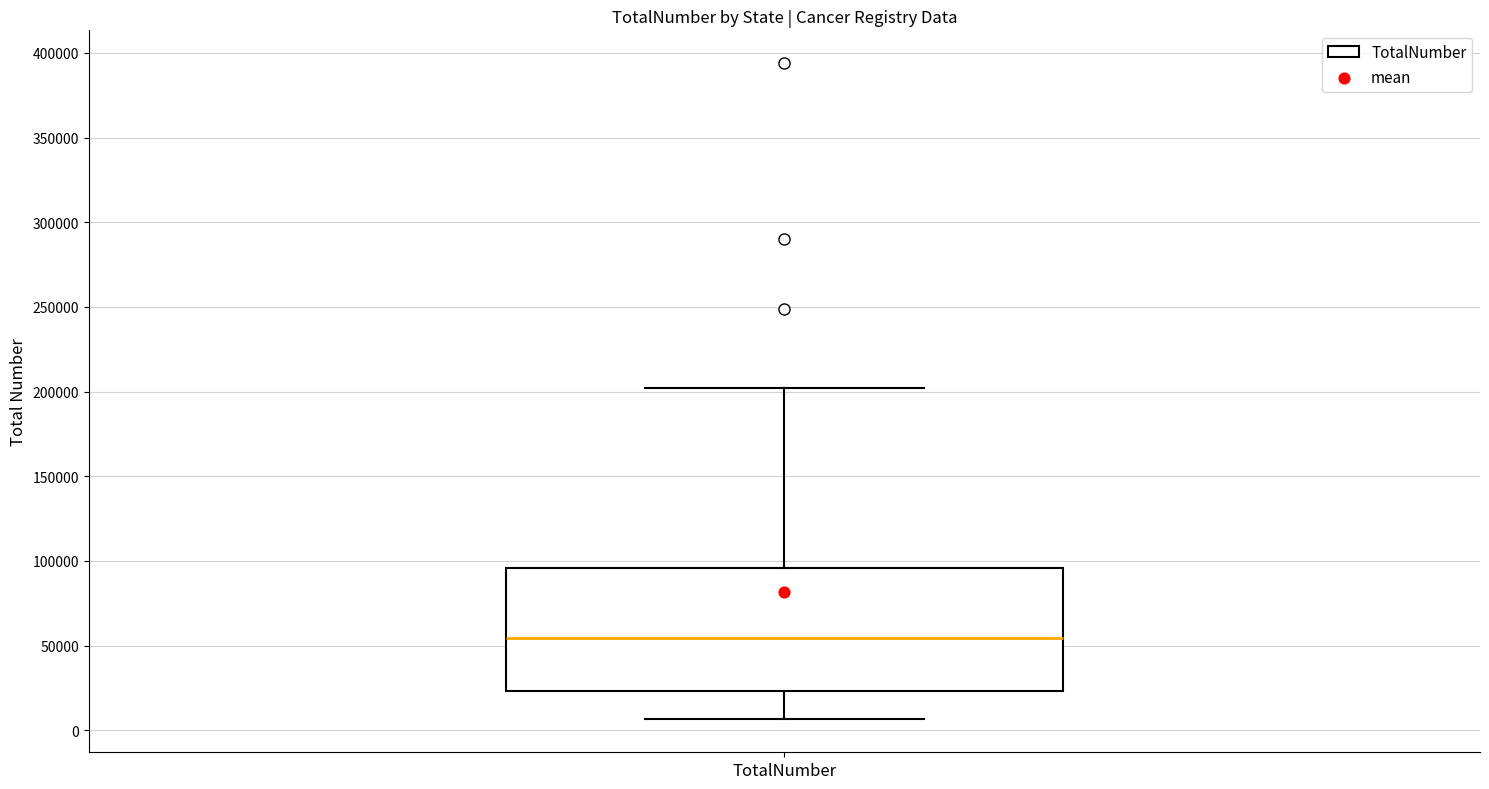

Read this box plot against the y-axis: the position of the median line, the range covered by the box, and the ends of both whiskers. The values are not printed on the chart, so give them approximately, as read against the axis.

median 55000, box 25000 to 95000, whiskers 5000 to 200000